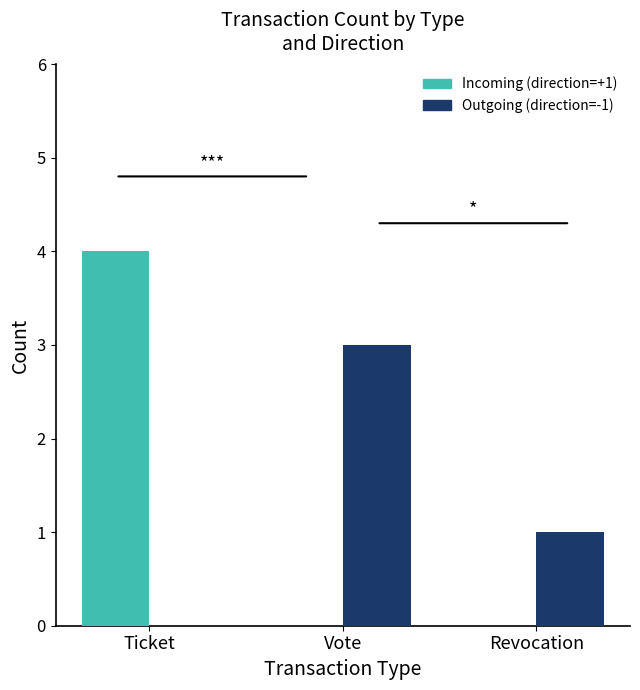

What is the total value across all series at Revocation?

1